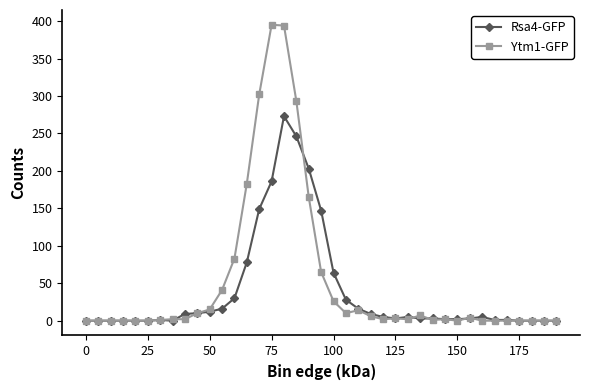

Which series has the widest spread of values?

Ytm1-GFP